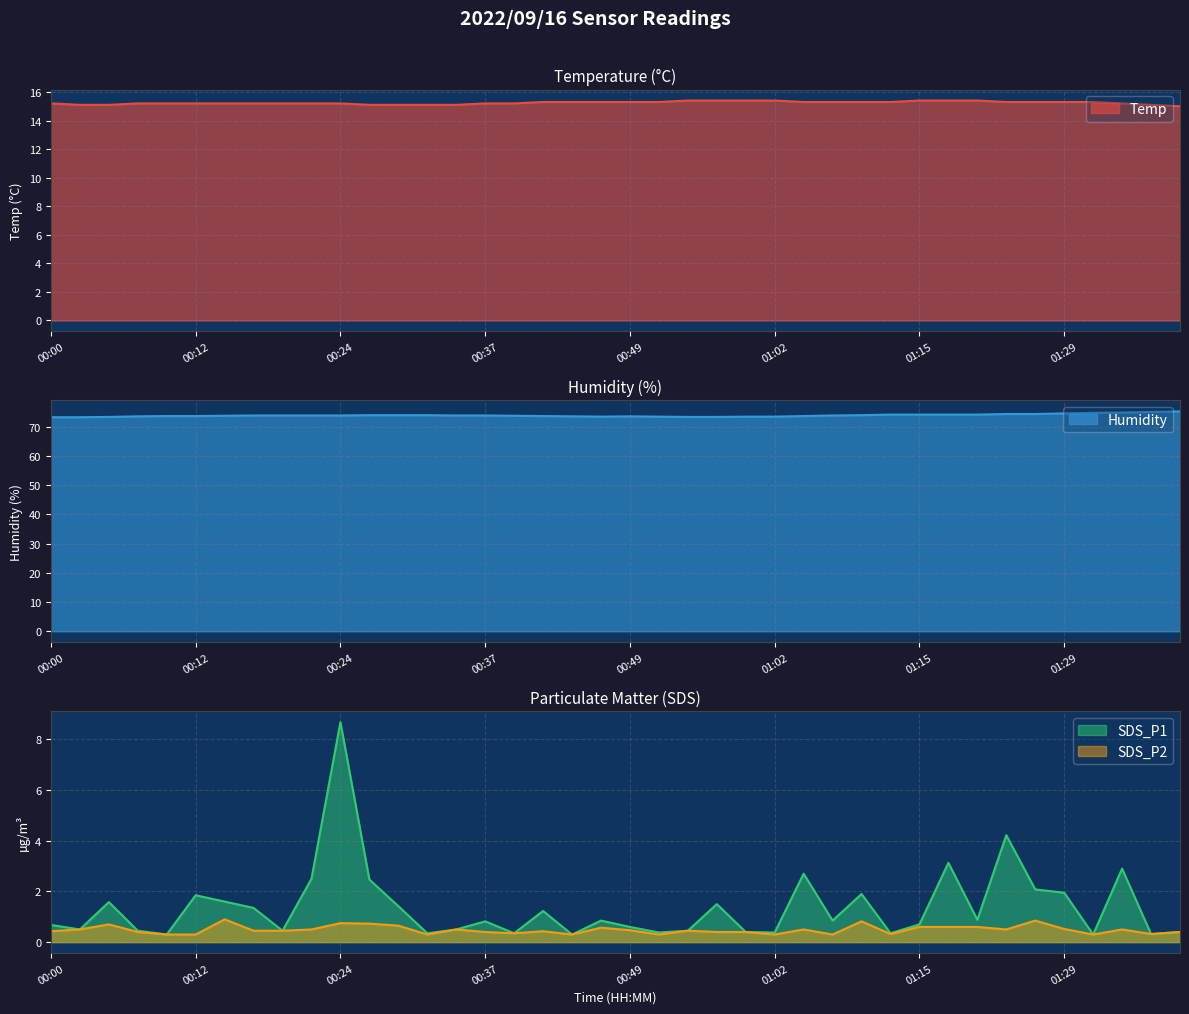

What is the sum of the SDS_P2 values at 00:52 and 00:59?

0.7